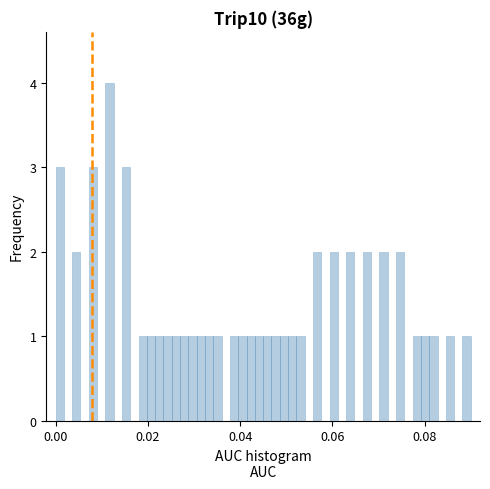

Read against the x-axis, roughly where is the centre of the tallest bar?

0.012